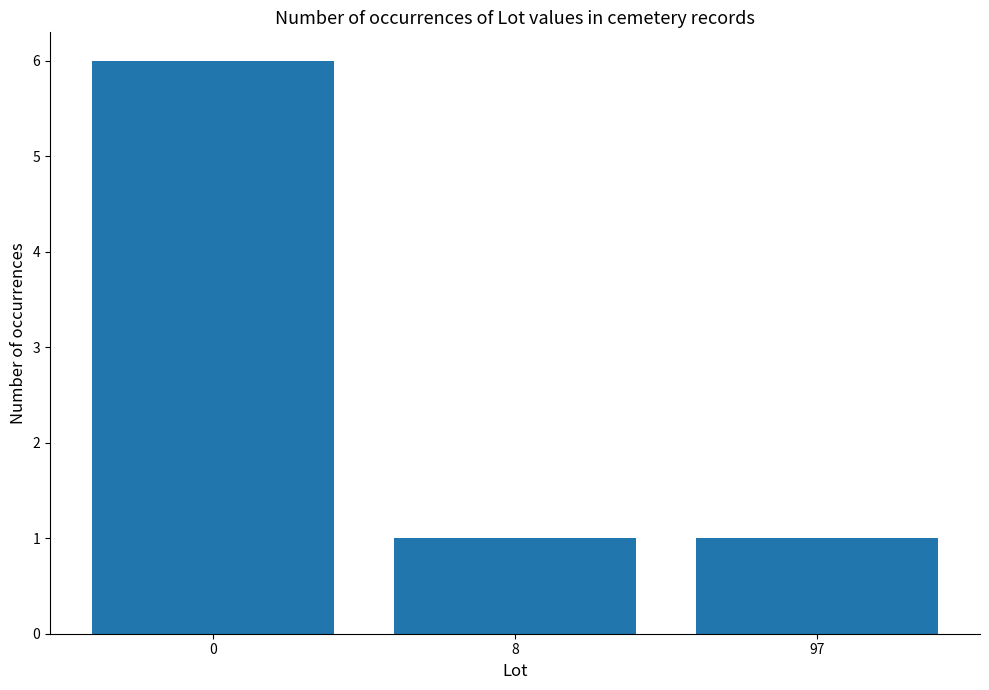

What is the value of the 2nd bar from the left?

1